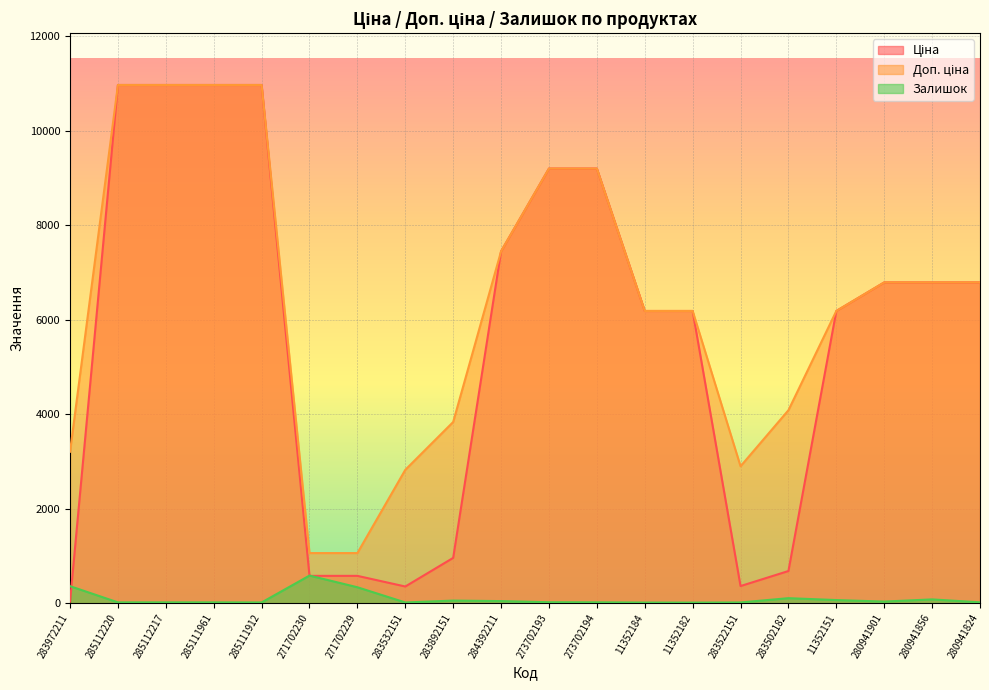

What is the difference between the highest and lowest values at 285111912?

10949.4